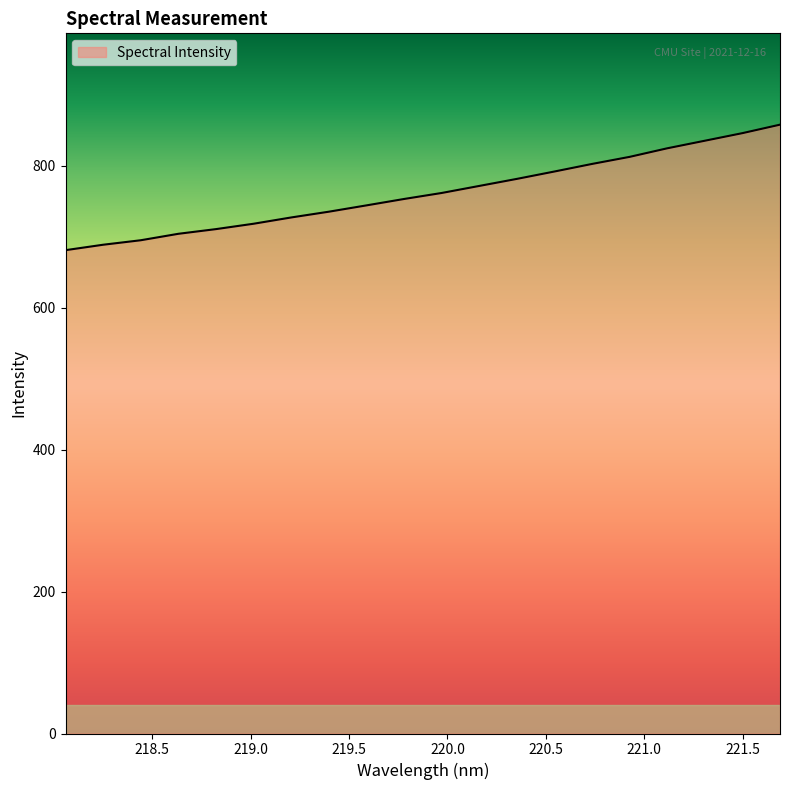

What is the greatest value displayed?

858.2